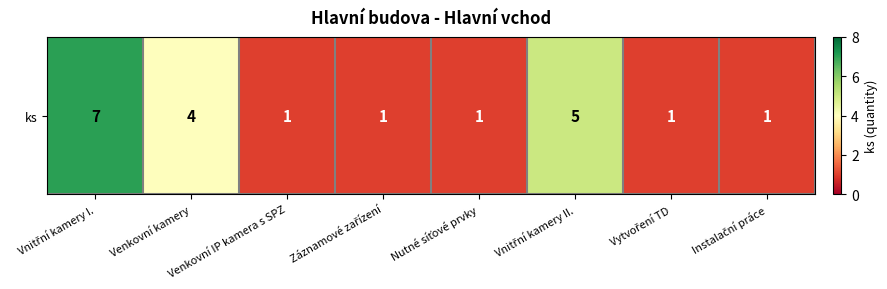

Approximately how many times larger is the value at Instalační práce compared to Venkovní IP kamera s SPZ?

1.0